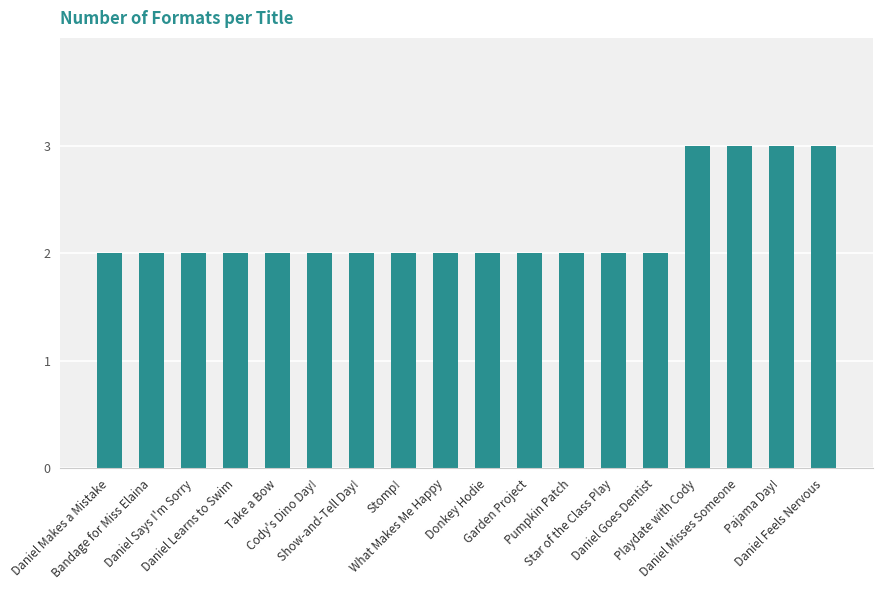

Does the chart contain any negative values?

No